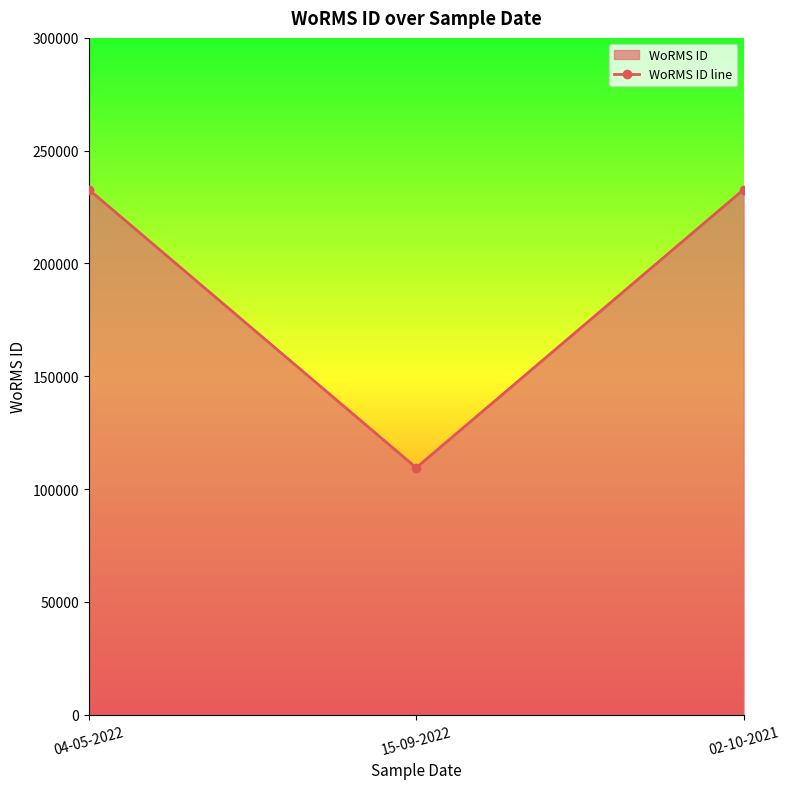

How many categories are shown in the chart?

3